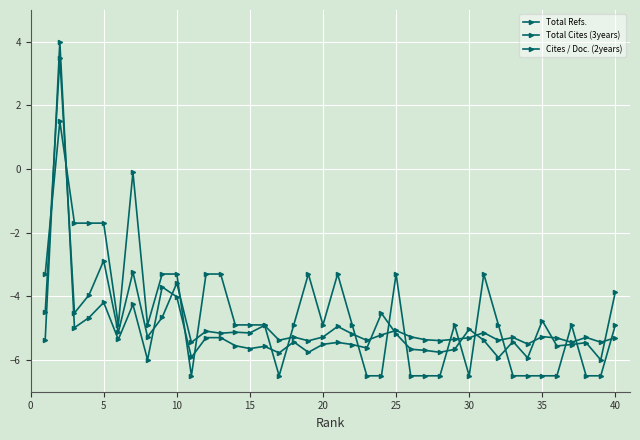

Count the number of categories in the chart.

40